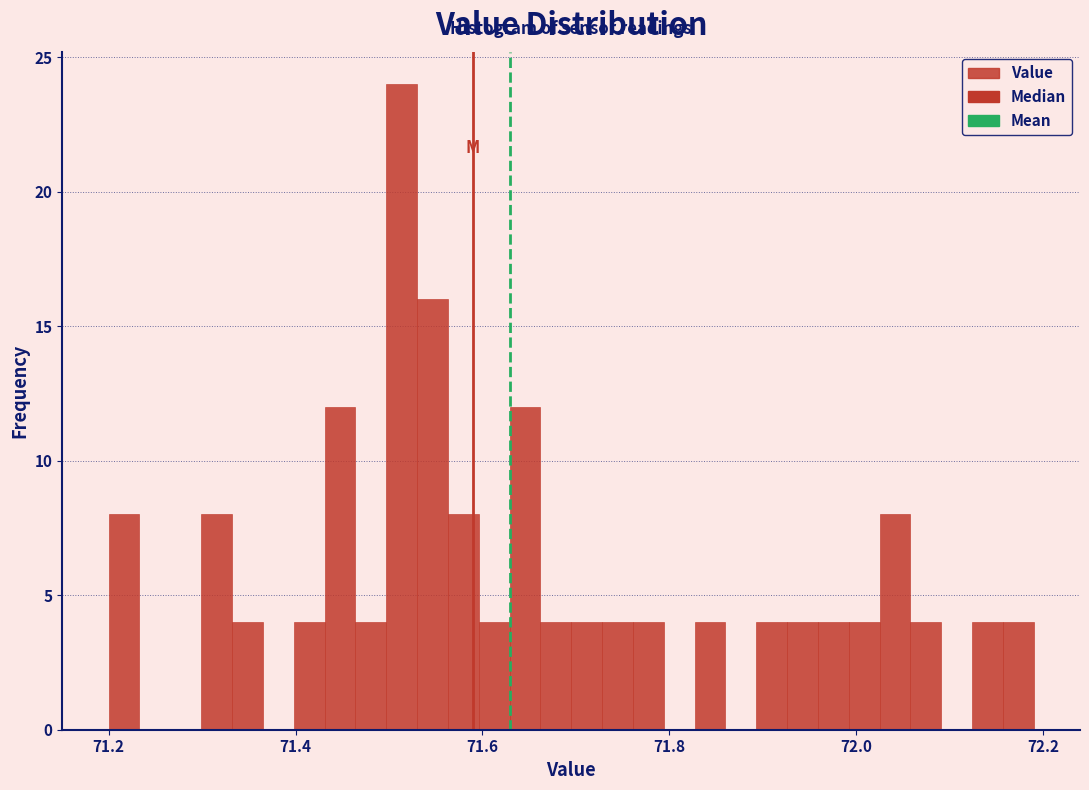

Read against the x-axis, roughly where is the centre of the tallest bar?

71.52